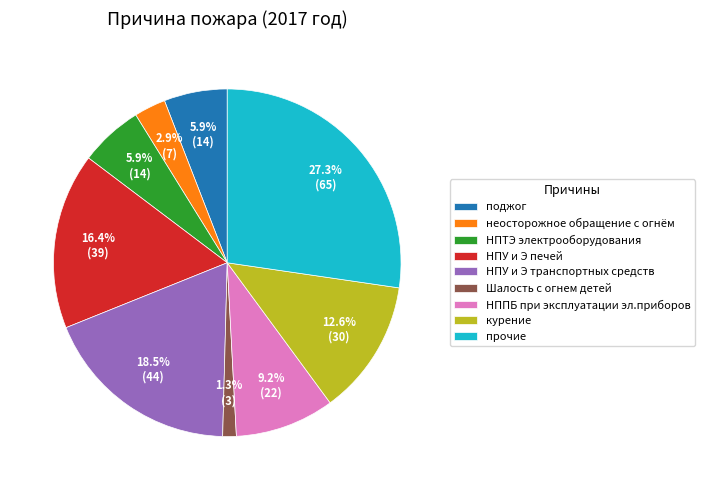

How many segments does this pie chart have?

9